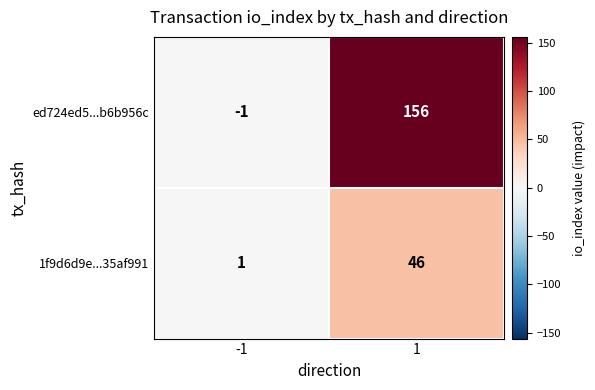

Reading left to right, list all the values displayed in this chart.

ed724ed5...b6b956c: -1	156
1f9d6d9e...35af991: 1	46